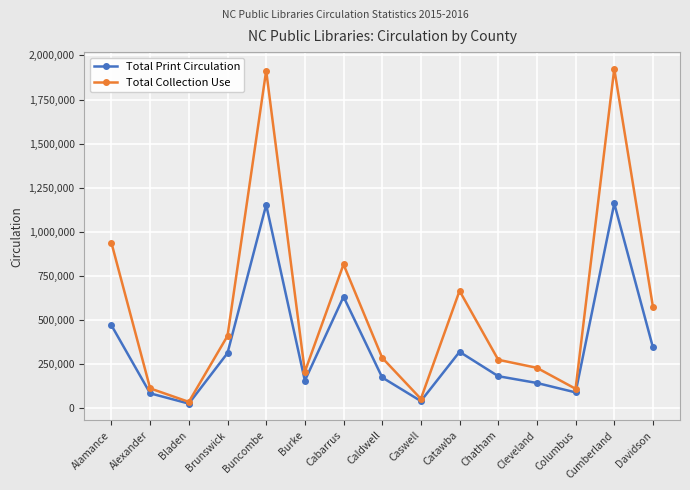

At which label is Total Collection Use closest to 980377?

Alamance